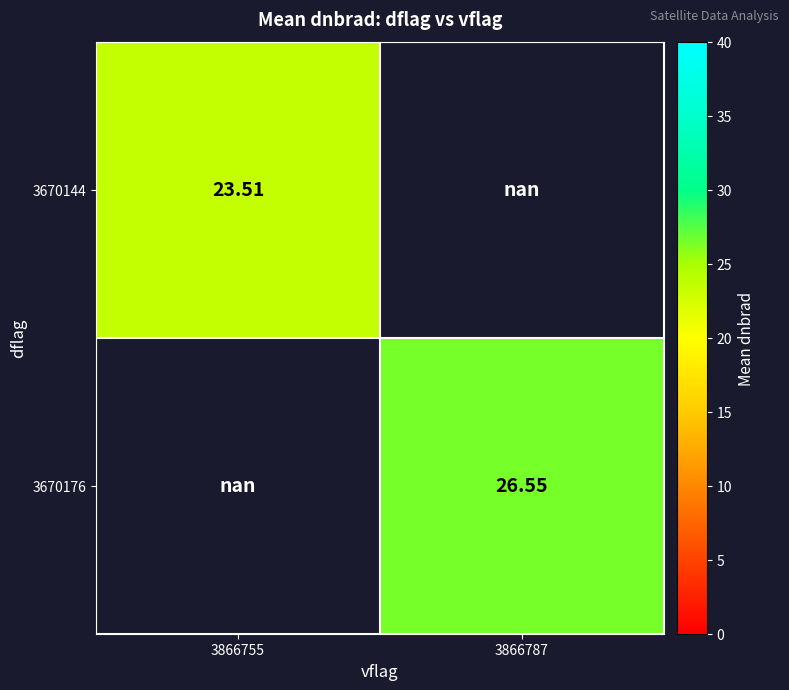

List the series in order of their peak value, lowest first.

3670144, 3670176